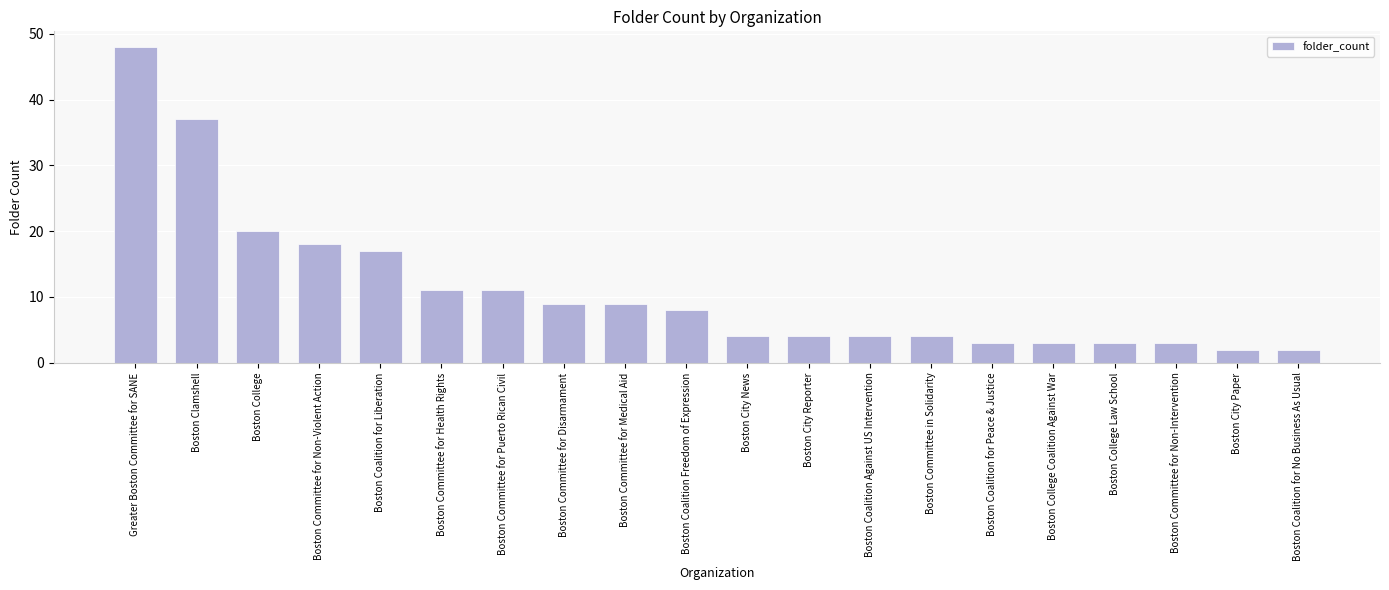

The chart shows a value of 18 at Boston Committee for Non-Violent Action. True or false?

True